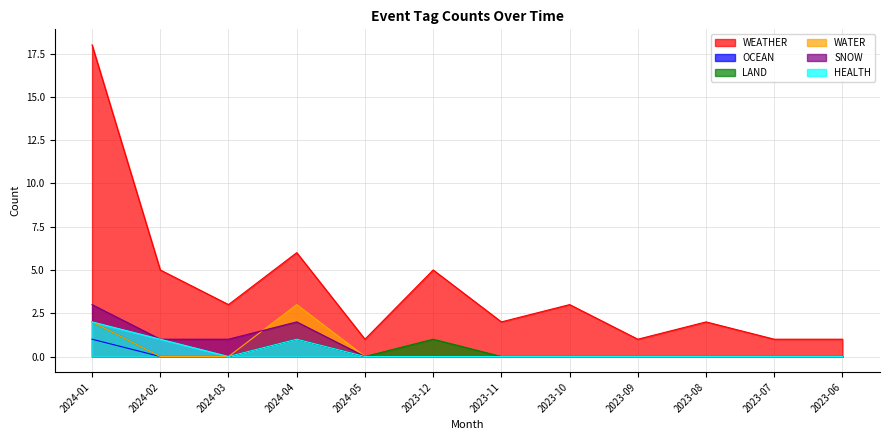

How many categories are shown in the chart?

12